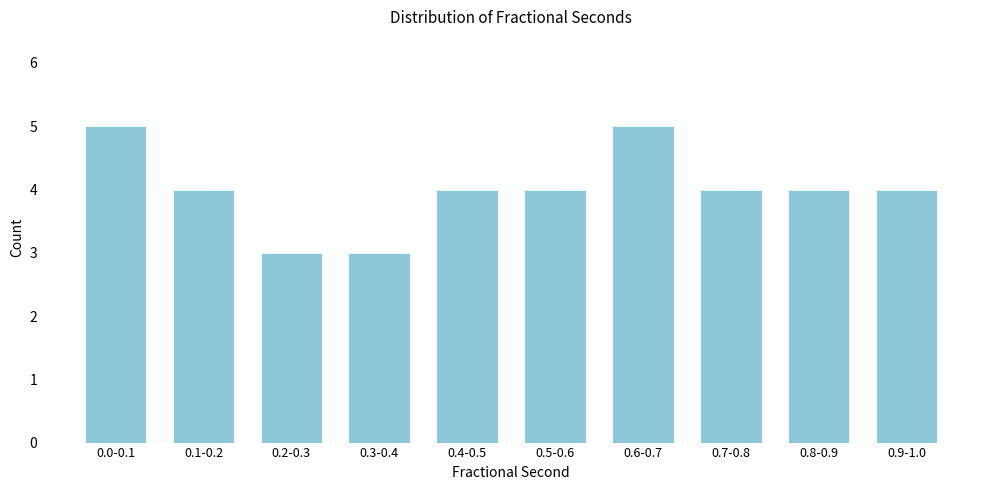

Reading left to right, what are all the values shown in this chart?

5	4	3	3	4	4	5	4	4	4